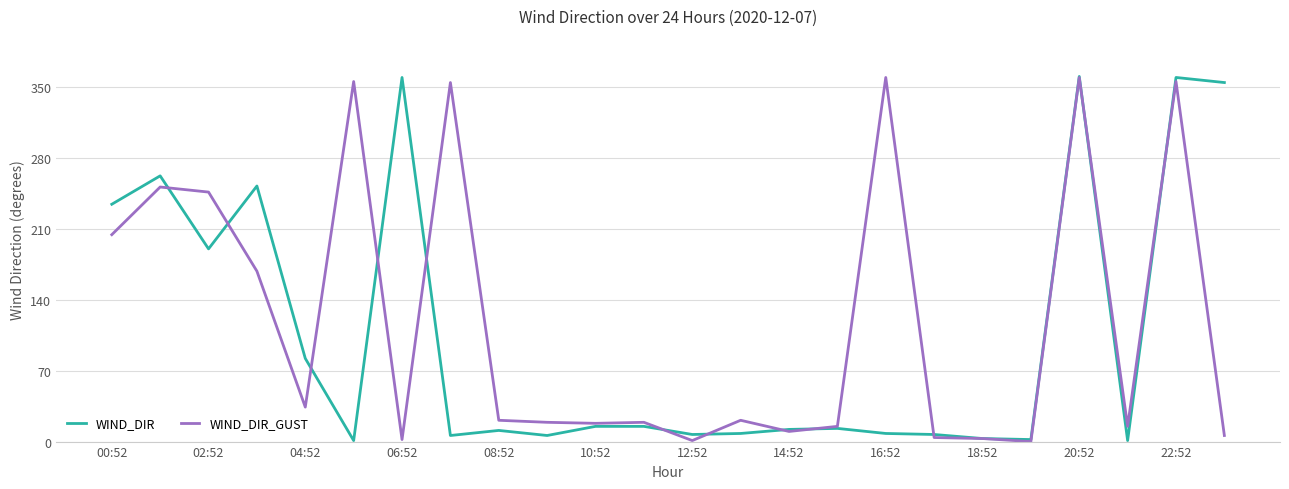

Which series has the largest total across all categories?

WIND_DIR_GUST